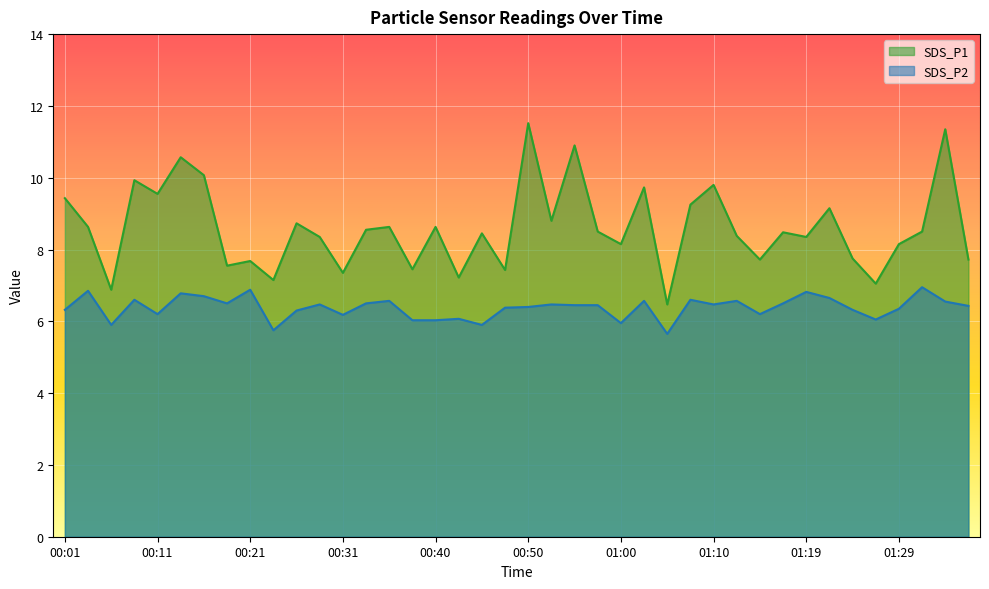

What is the label of the 15th point from the left?

00:35